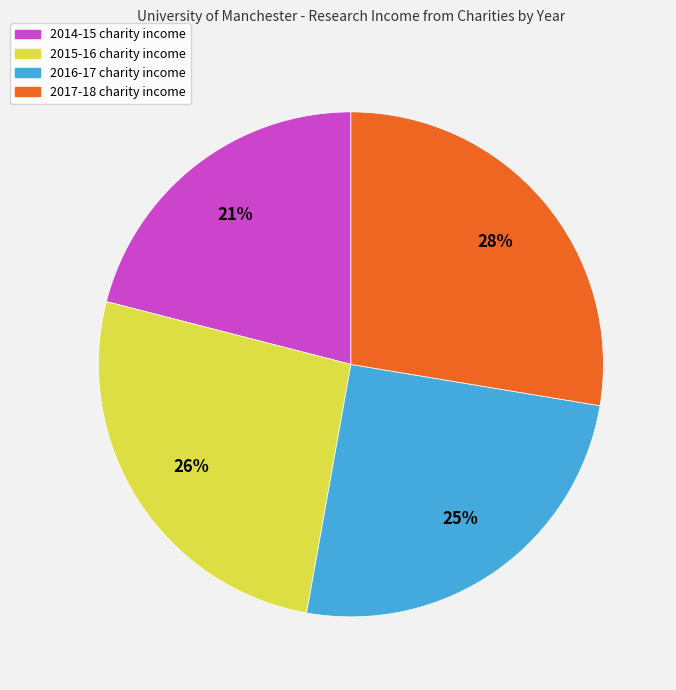

Is there a majority slice in this chart?

No